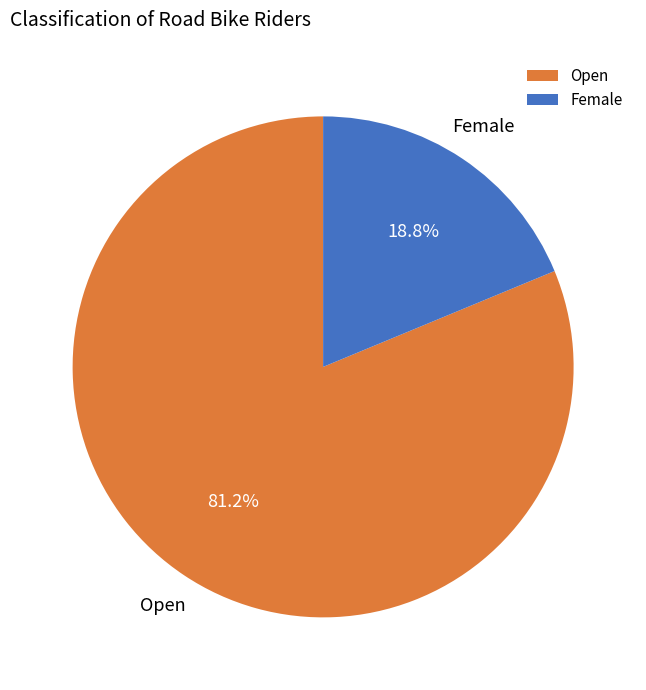

Which slice is the smallest?

Female